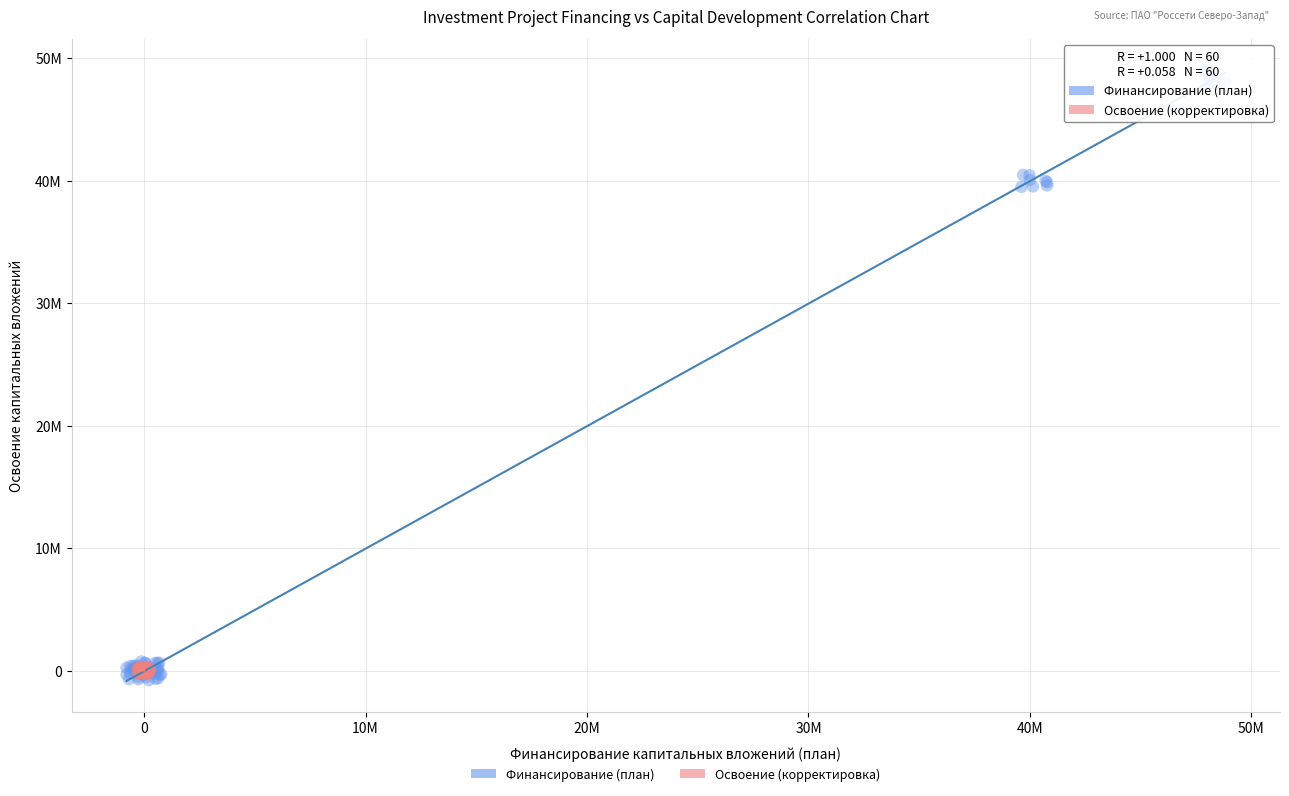

Which series contains the highest Y value?

Финансирование (план)